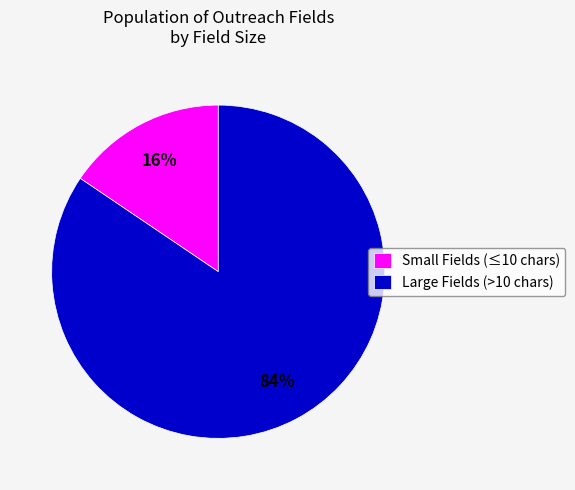

How many slices are in this pie chart?

2